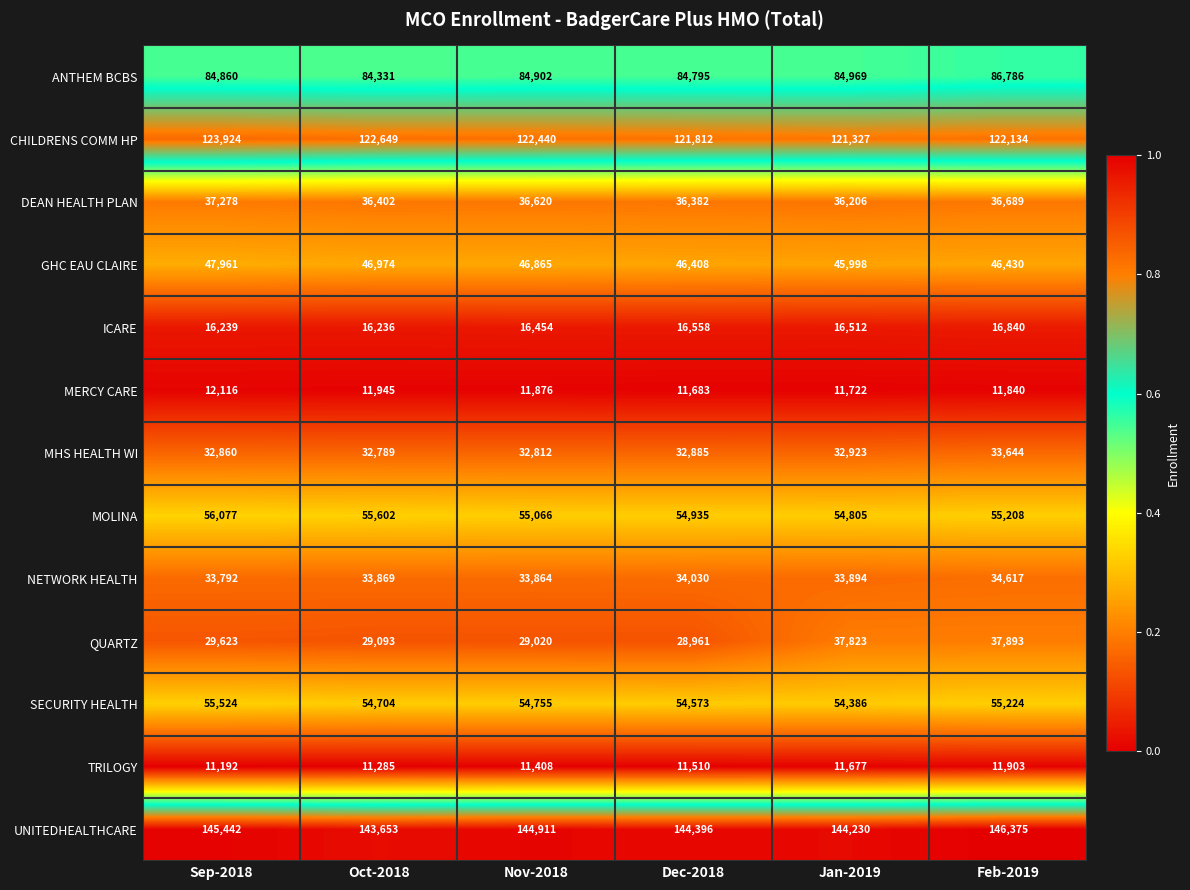

Is the value of GHC EAU CLAIRE at Jan-2019 greater than the value of MOLINA at Feb-2019?

No